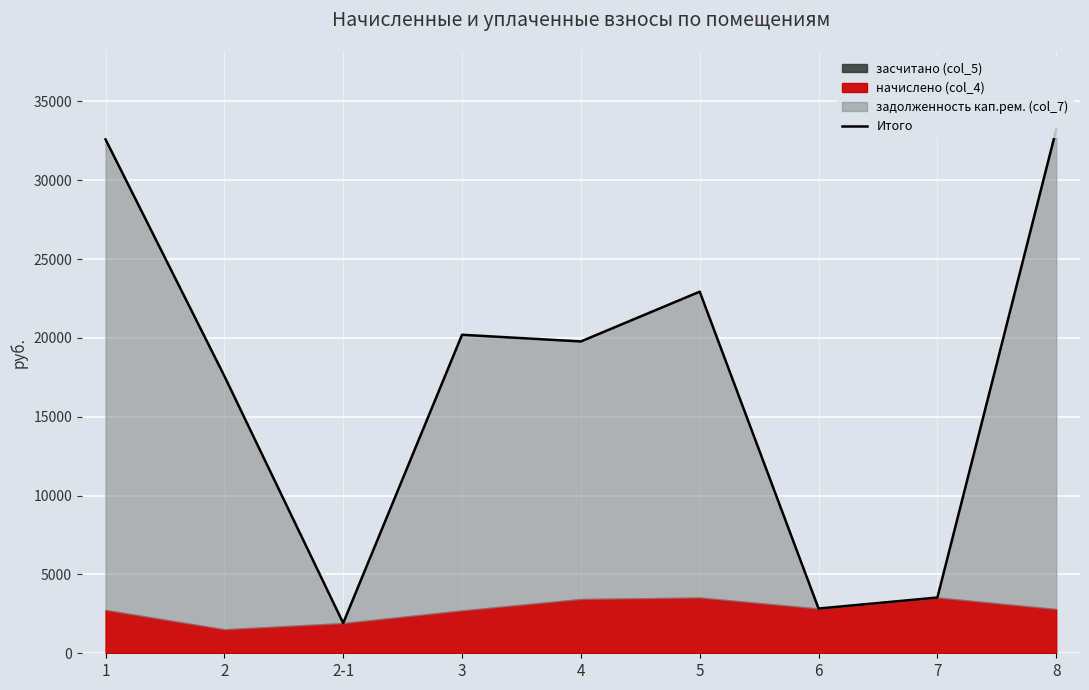

List the labels in order of value, largest first.

8, 1, 5, 3, 4, 2, 7, 6, 2-1